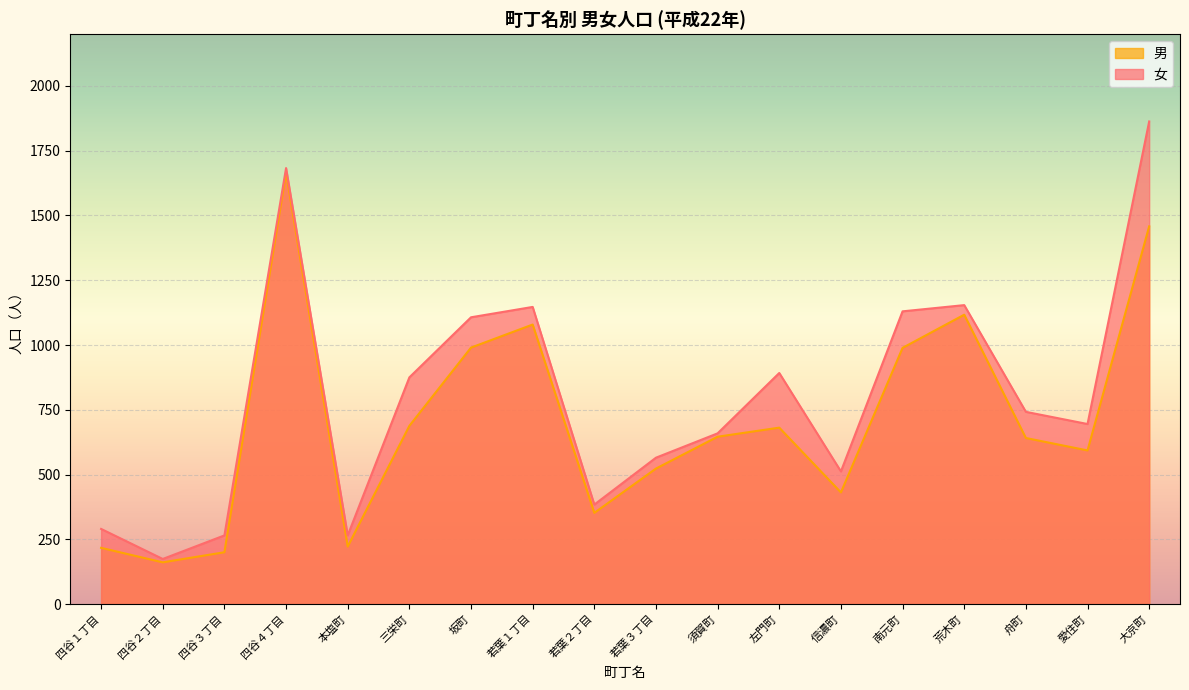

True or false: 男 and 女 intersect in this chart.

False